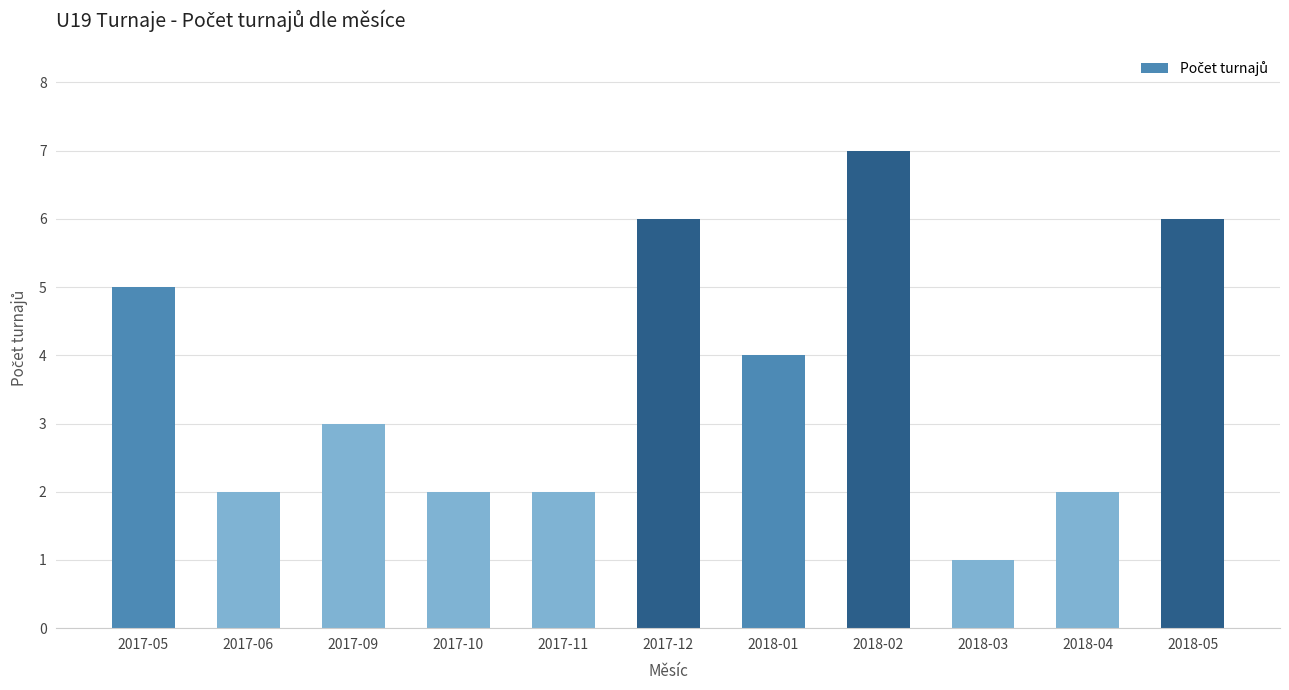

Does the chart contain any negative values?

No